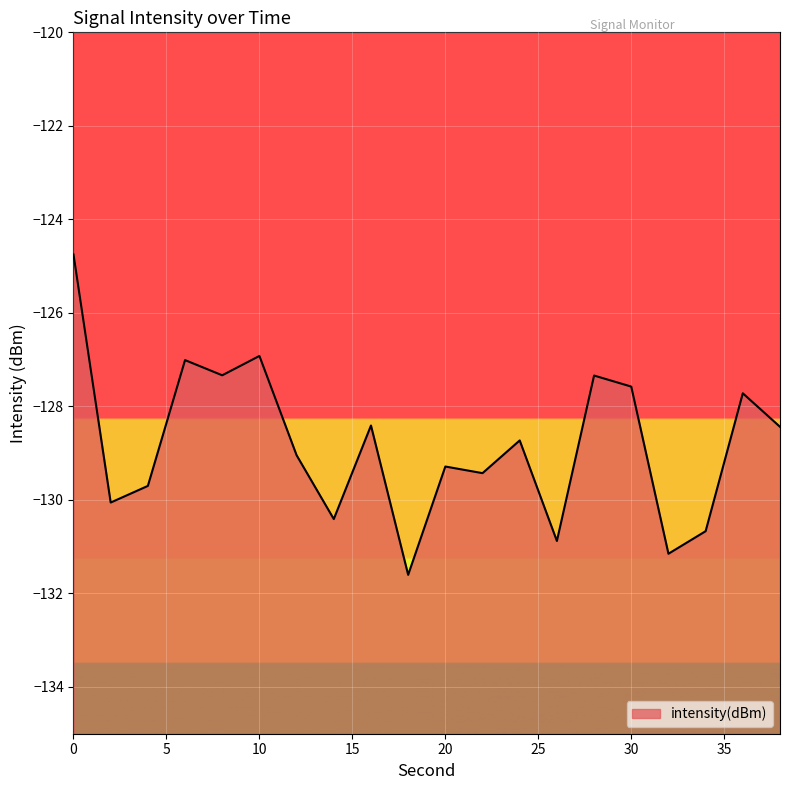

What is the smallest value displayed?

-131.6